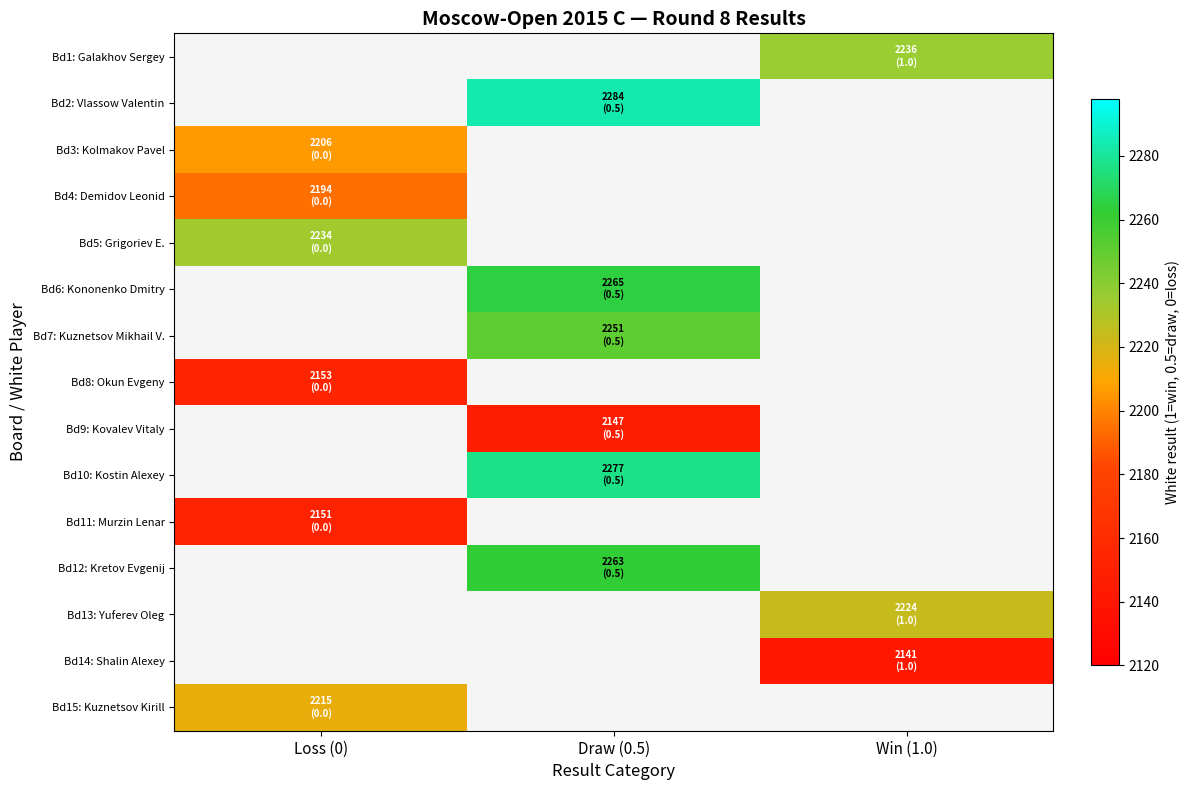

At which label does Bd5: Grigoriev E. reach its peak?

Loss (0)